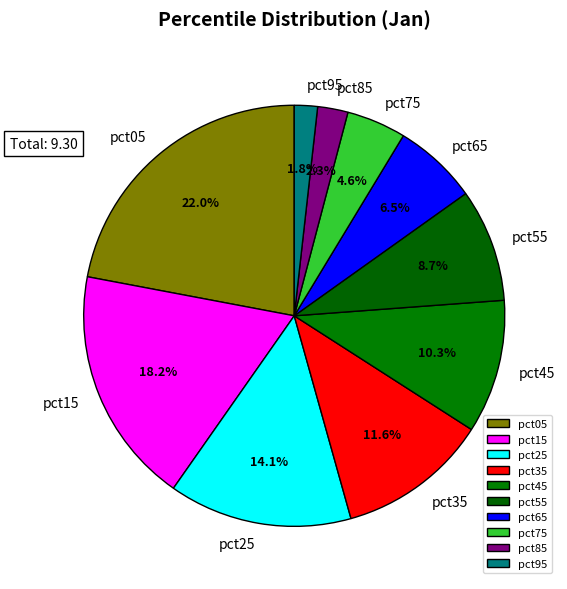

How many segments does this pie chart have?

10